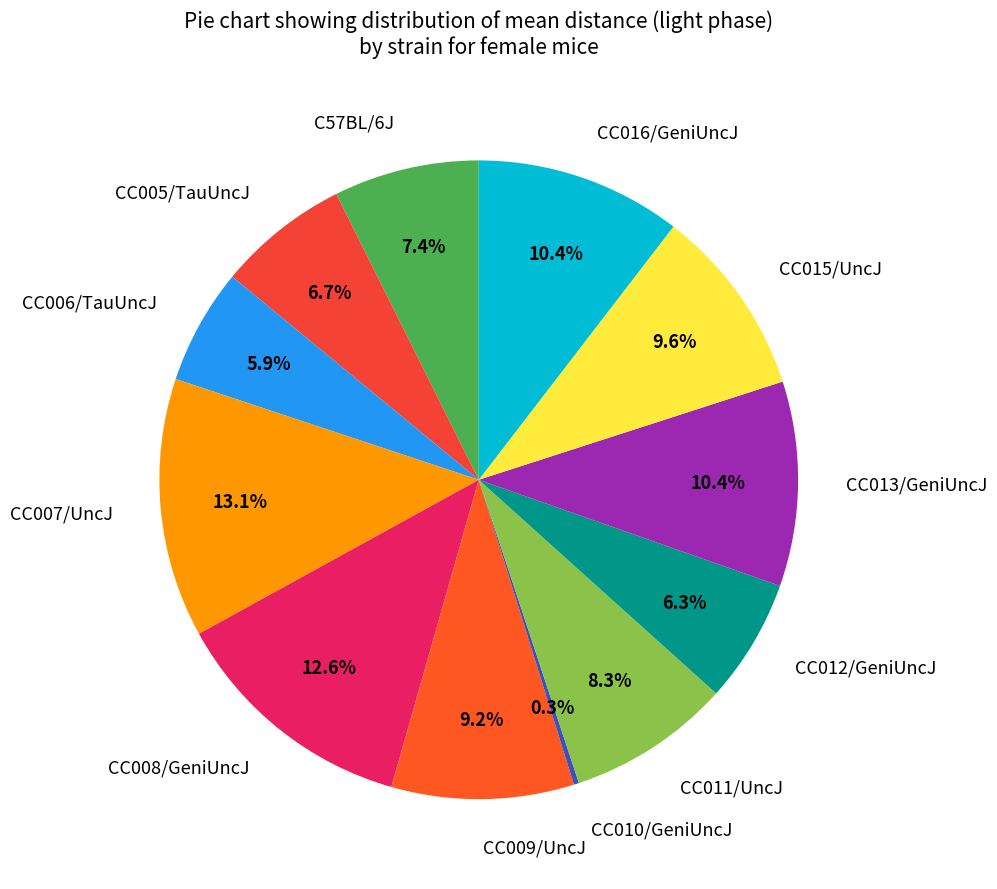

What is the largest slice in the pie chart?

CC007/UncJ